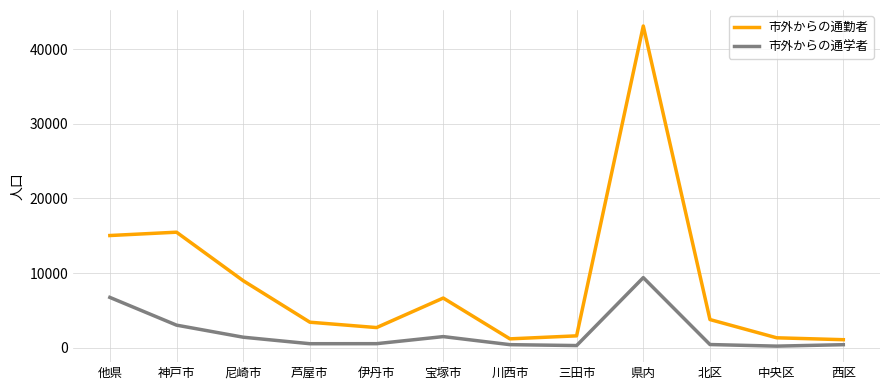

What is the difference between the maximum and minimum values in the 市外からの通学者 series?

9185